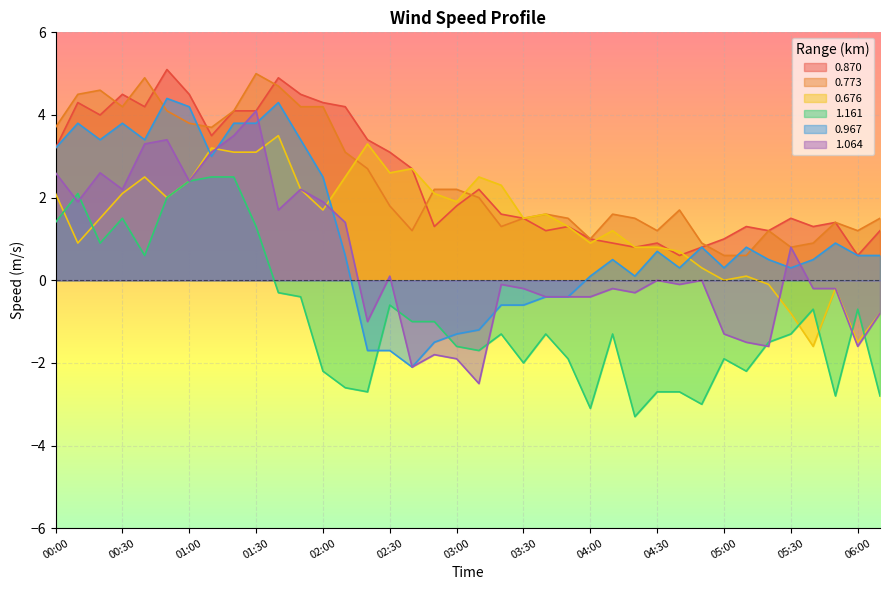

At 01:10, list the series in order from smallest to largest.

1.161, 0.967, 1.064, 0.676, 0.870, 0.773